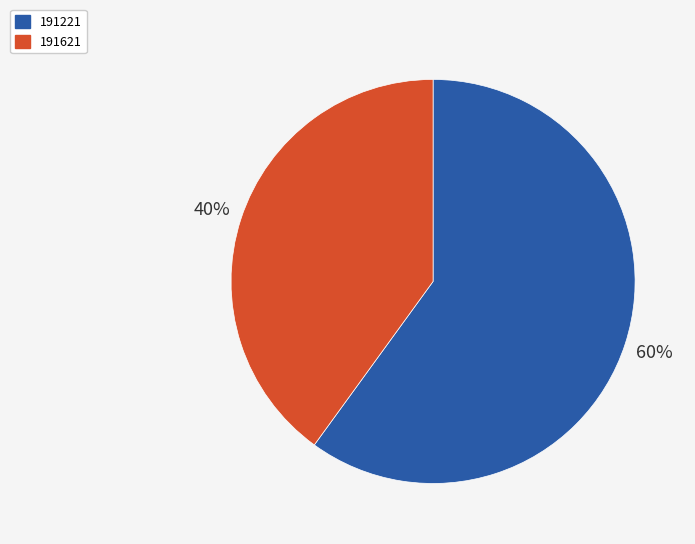

To the nearest percent, what portion does 191621 represent?

40%